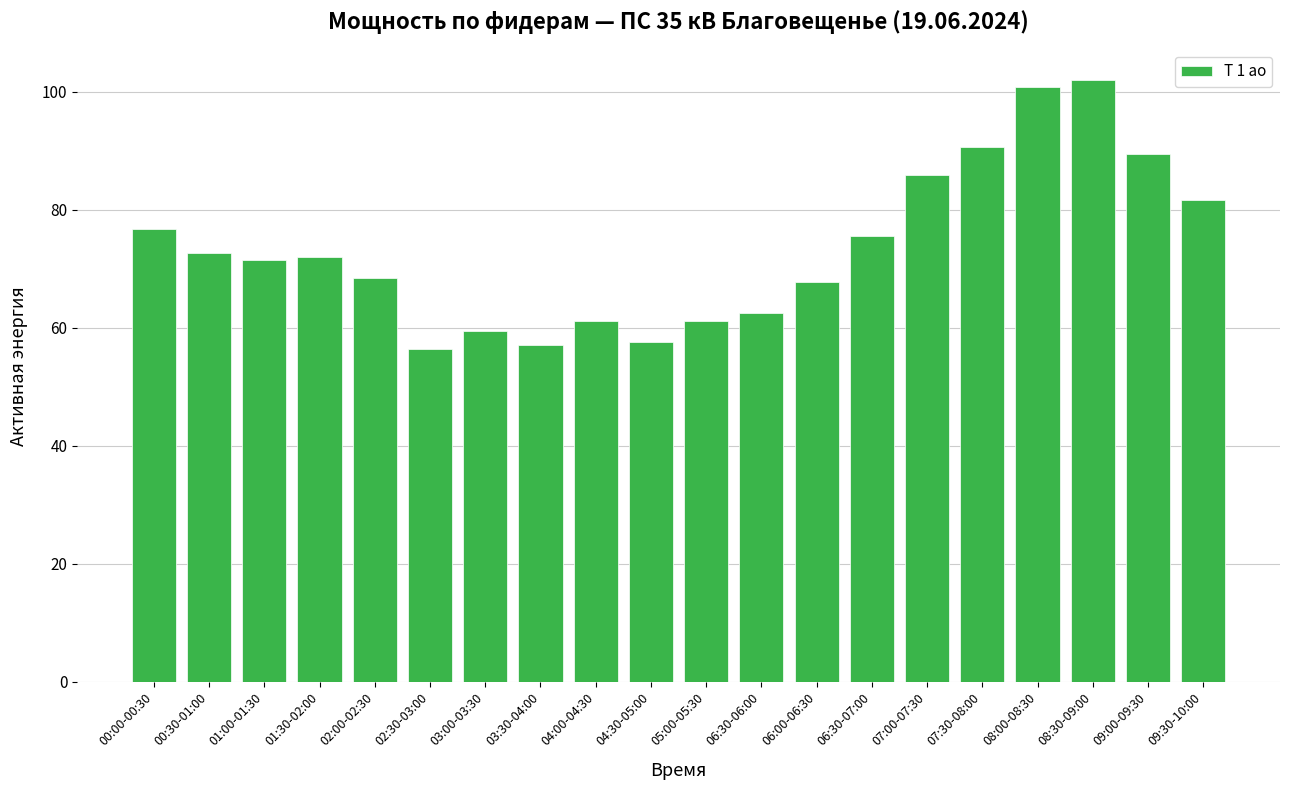

Is it true that the value at 02:00-02:30 is 68.4?

True